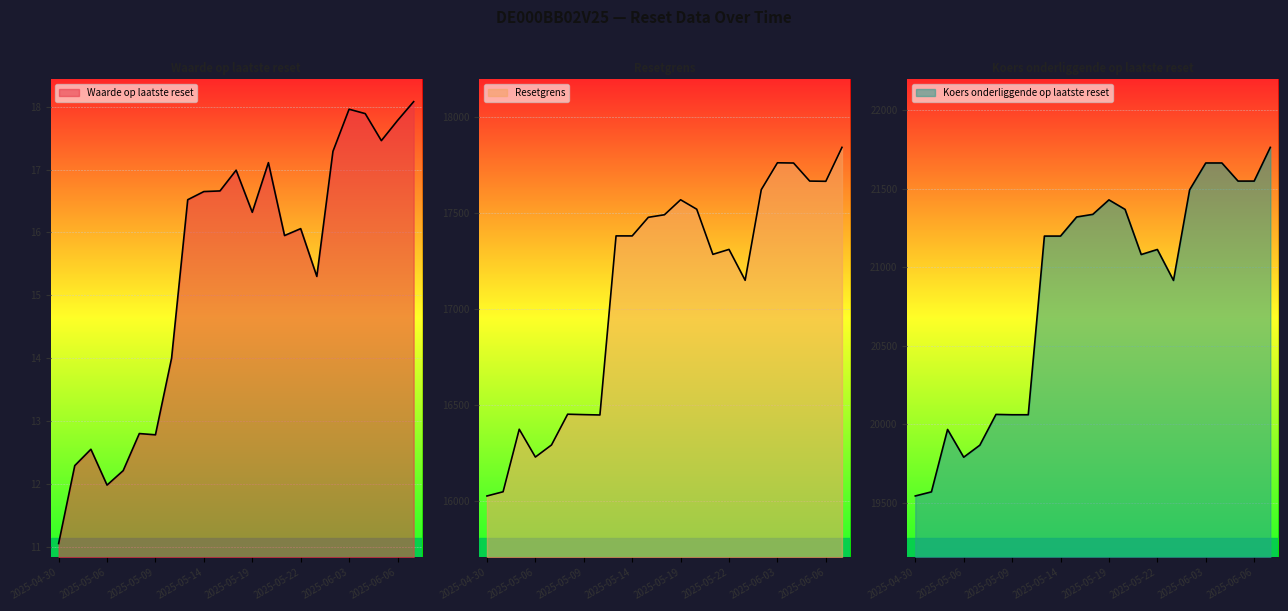

True or false: Resetgrens and Waarde op laatste reset cross at least once.

False